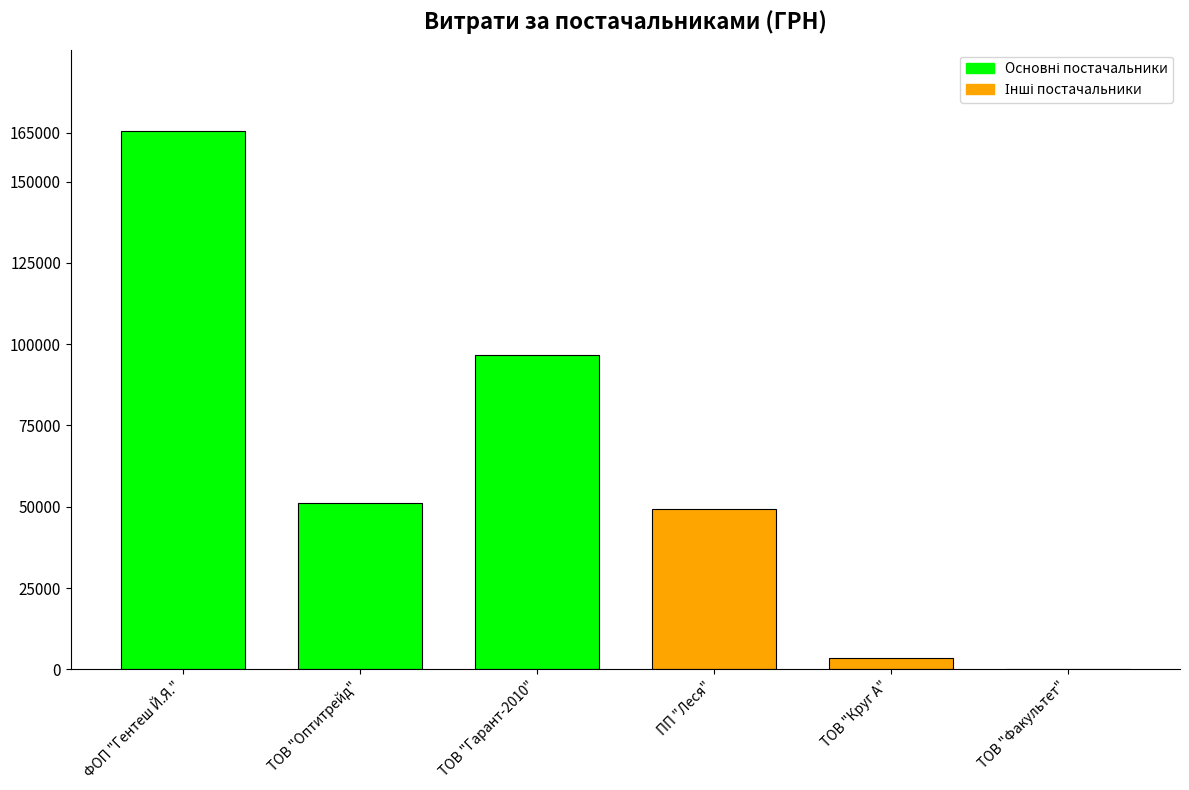

Between ТОВ "Круг А" and ТОВ "Оптитрейд", which is larger?

ТОВ "Оптитрейд"